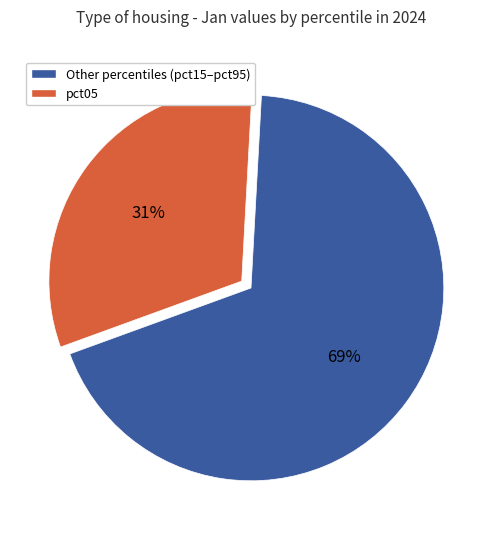

Does any single category account for the majority?

Yes